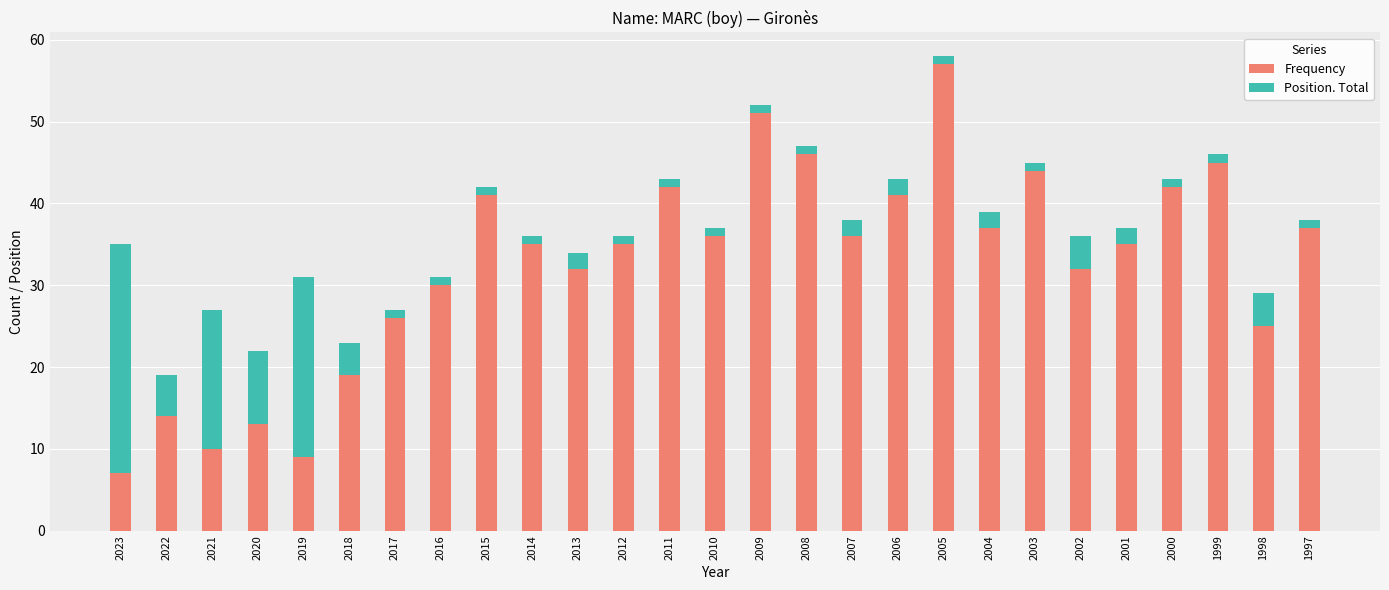

The value of Frequency at 1997 is 56. True or false?

False